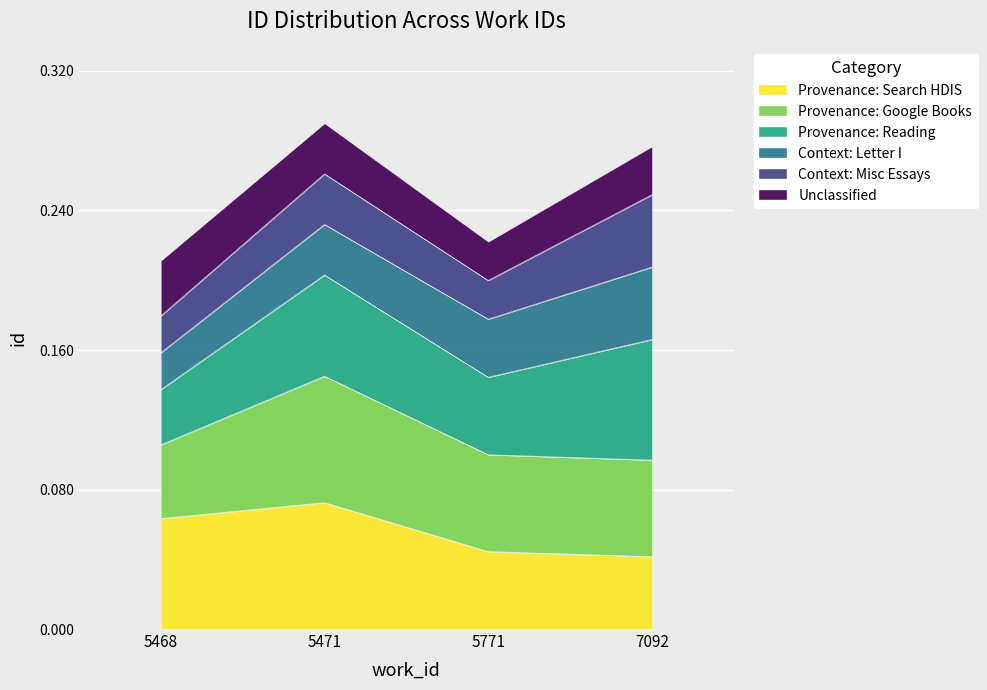

Is it true that the value at 7092 is 0.3?

False